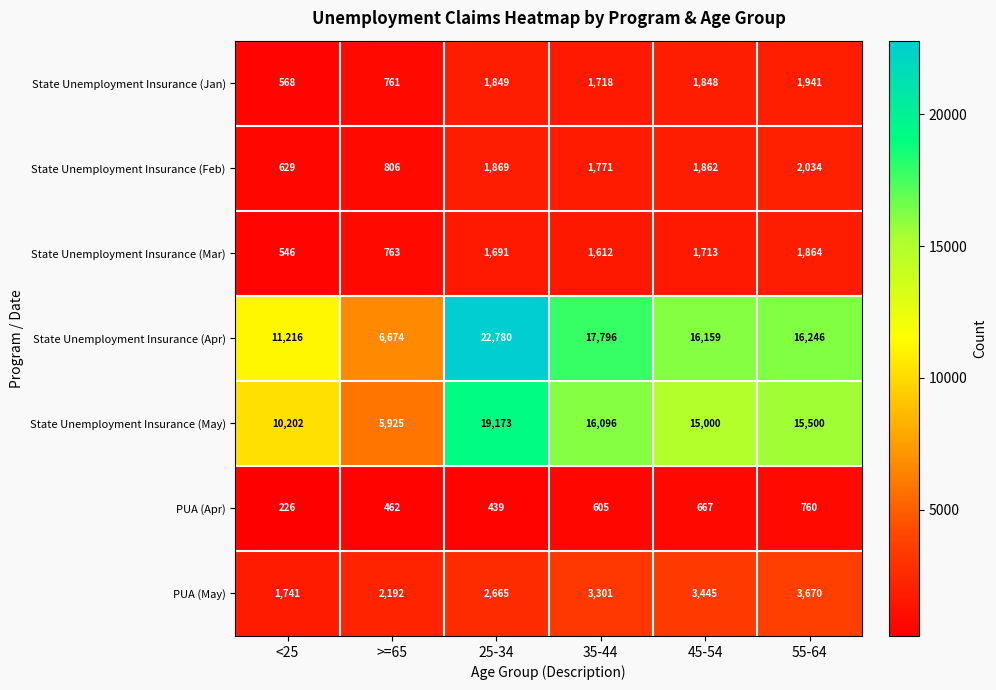

Is it true that PUA (May) equals 920 at >=65?

False